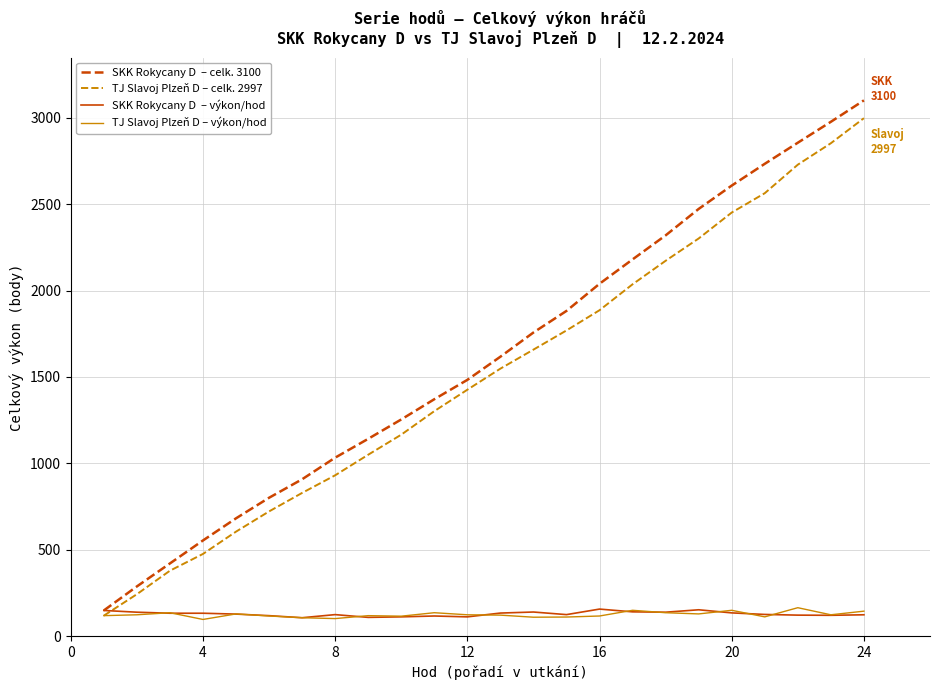

What is the minimum value shown in the chart?

97